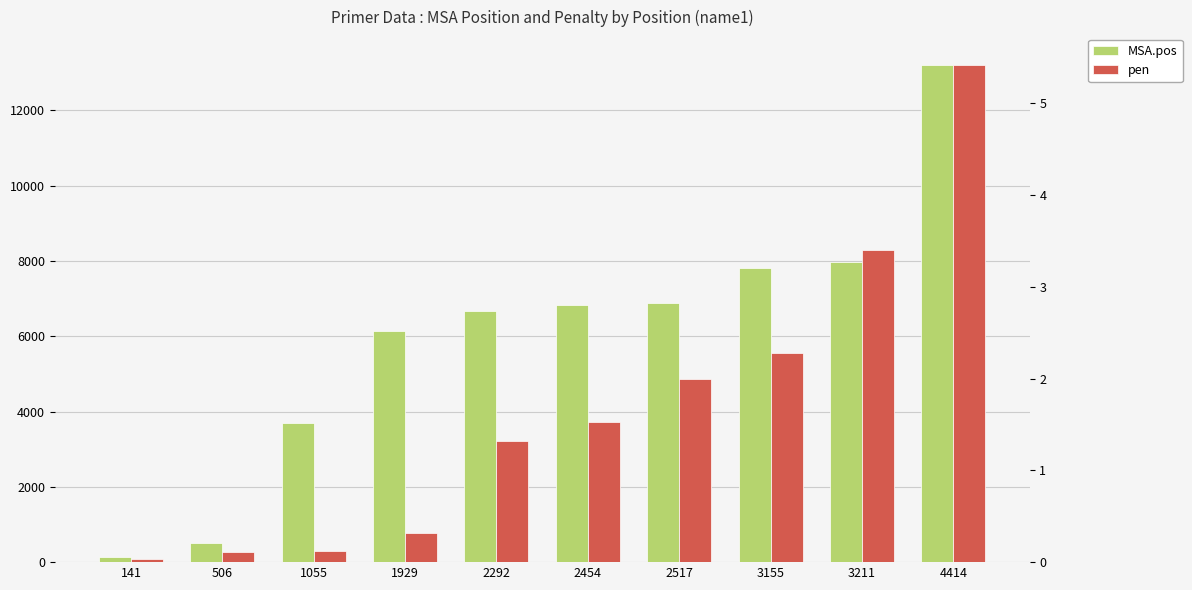

What is the difference between the pen values at 3211 and 1055?

3.3